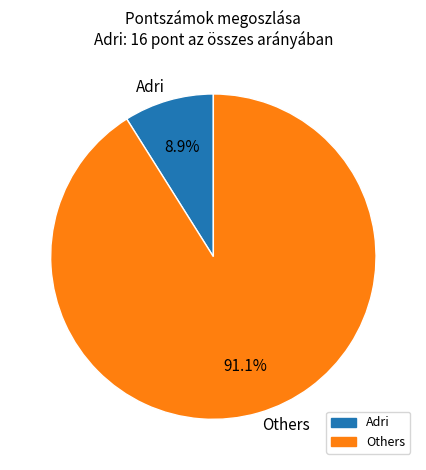

What is the largest slice in the pie chart?

Others